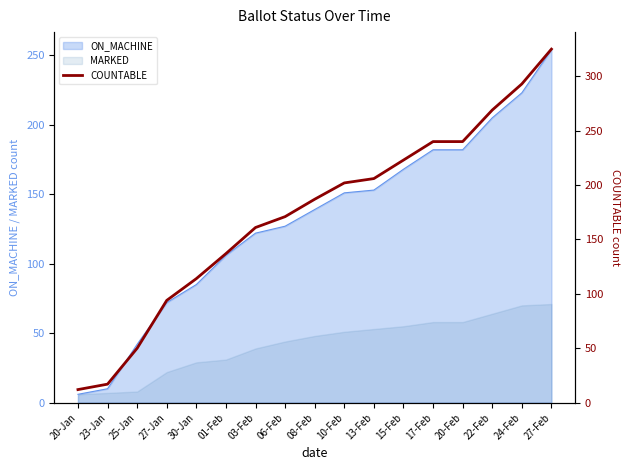

How many data points are above 187?

8